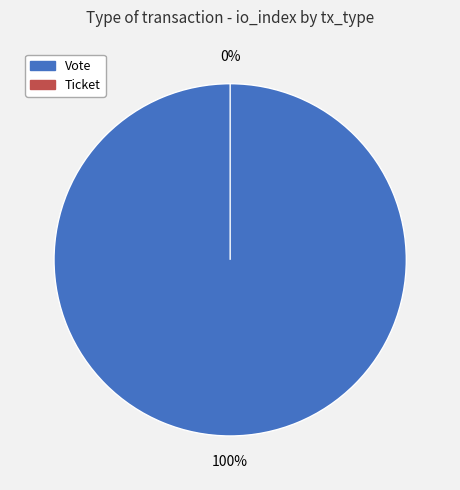

Which category has the biggest portion of the pie?

Vote